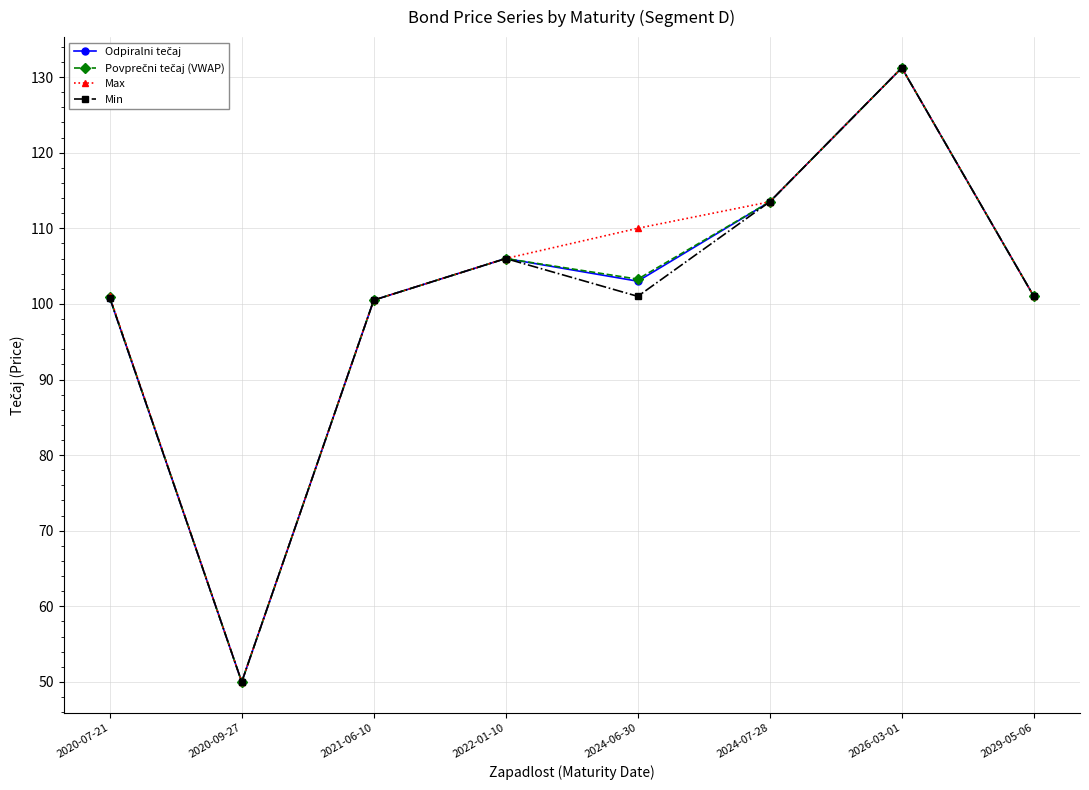

What is the approximate value of Max at 2020-07-21?

101.0